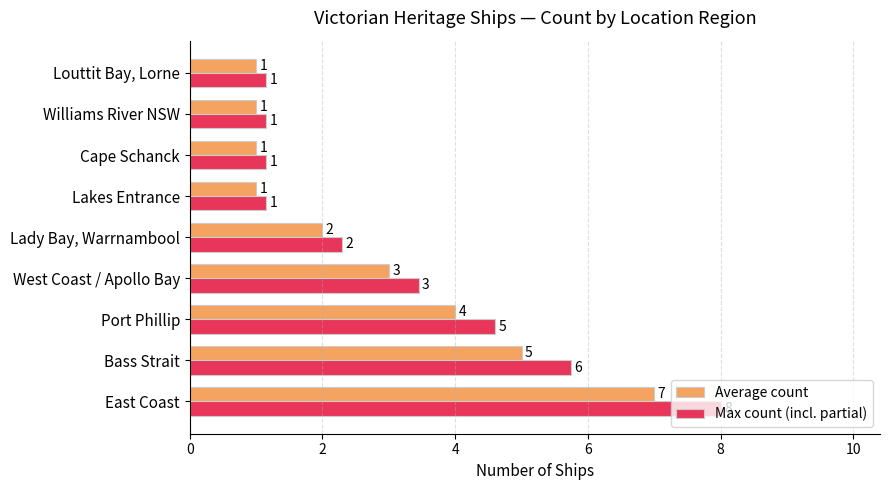

The Max count (incl. partial) series shows 1.0 at West Coast / Apollo Bay. True or false?

False